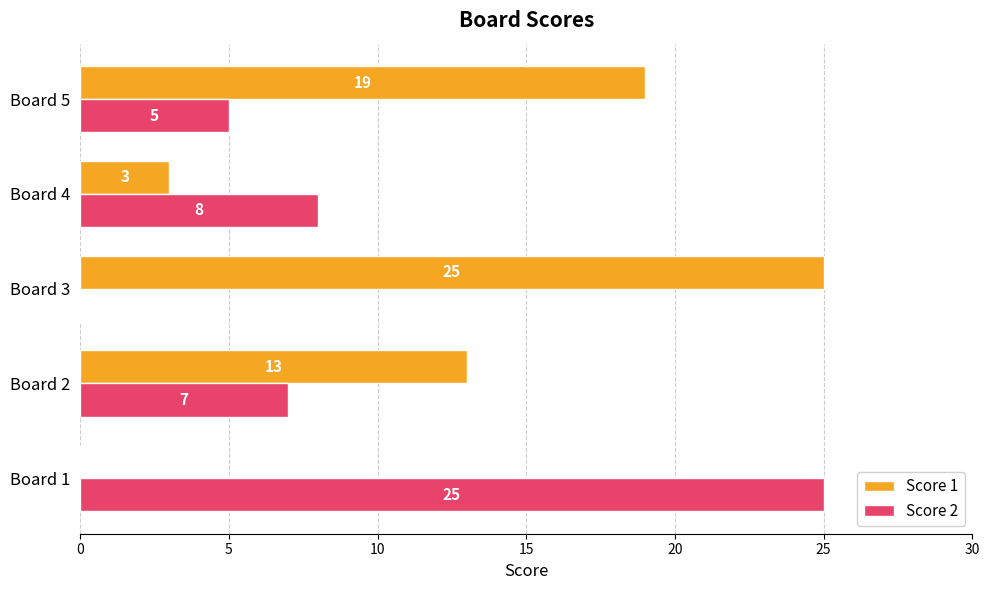

What are all the series names shown in the legend?

Score 1, Score 2